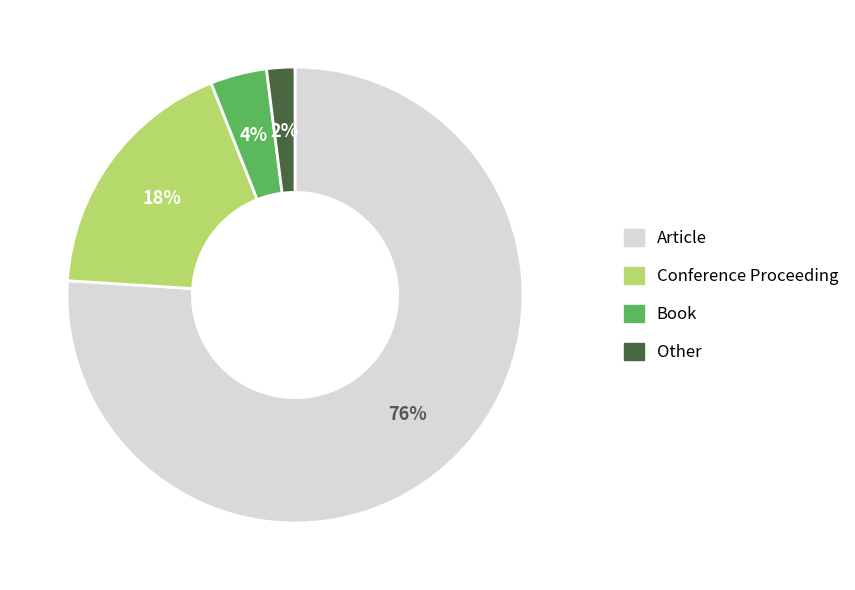

The Conference Proceeding slice represents 28% of the pie. True or false?

False